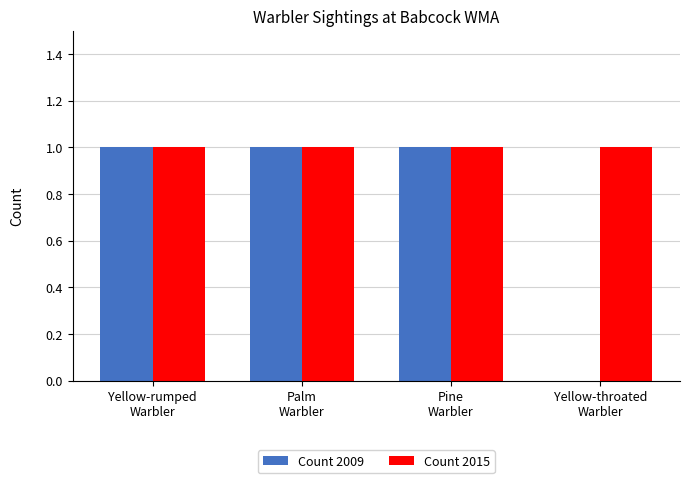

What is the sum of the Count 2009 values at Yellow-throated
Warbler and Pine
Warbler?

1